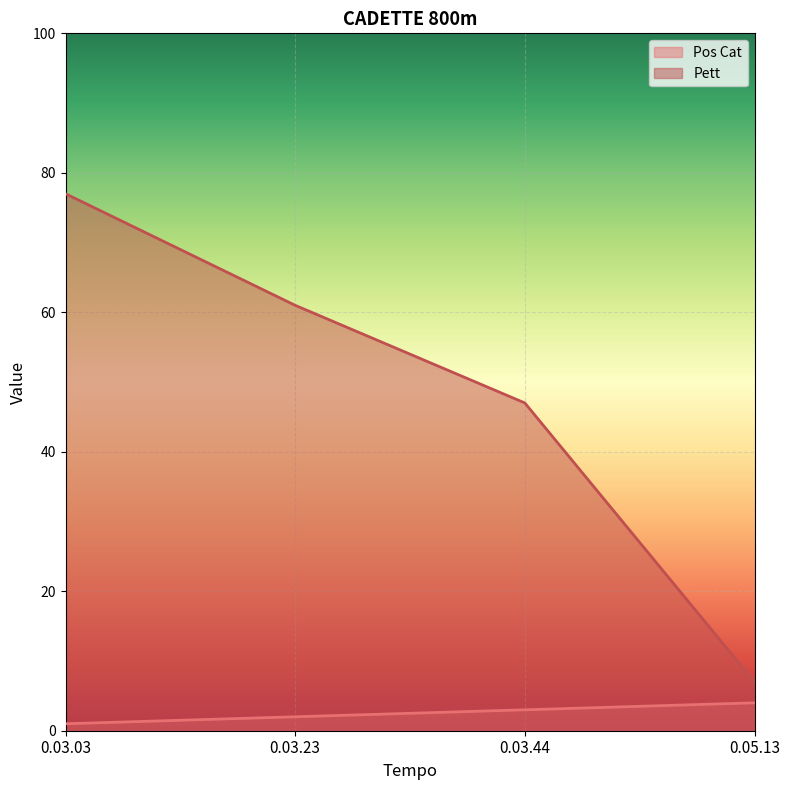

True or false: Pos Cat has more than 0 points higher than both neighbors.

False